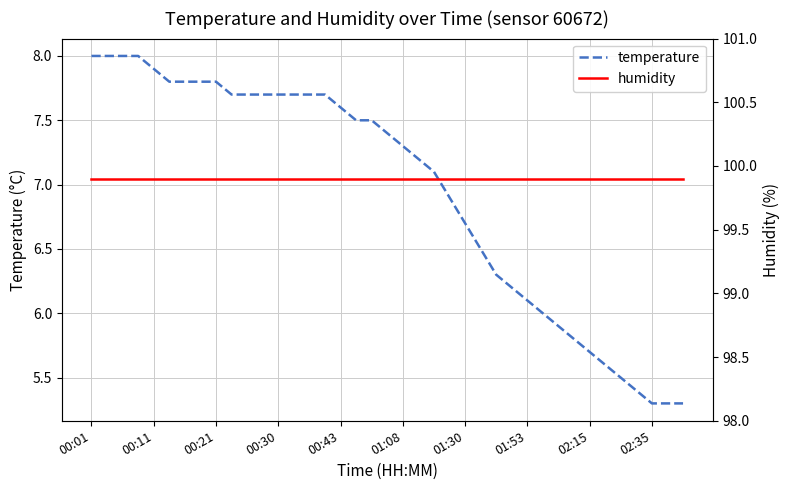

Reading left to right, list all the values displayed in this chart.

temperature: 8.0	8.0	8.0	8.0	7.9	7.8	7.8	7.8	7.8	7.7	7.7	7.7	7.7	7.7	7.7	7.7	7.6	7.5	7.5	7.4	7.3	7.2	7.1	6.9	6.7	6.5	6.3	6.2	6.1	6.0	5.9	5.8	5.7	5.6	5.5	5.4	5.3	5.3	5.3
humidity: 99.9	99.9	99.9	99.9	99.9	99.9	99.9	99.9	99.9	99.9	99.9	99.9	99.9	99.9	99.9	99.9	99.9	99.9	99.9	99.9	99.9	99.9	99.9	99.9	99.9	99.9	99.9	99.9	99.9	99.9	99.9	99.9	99.9	99.9	99.9	99.9	99.9	99.9	99.9